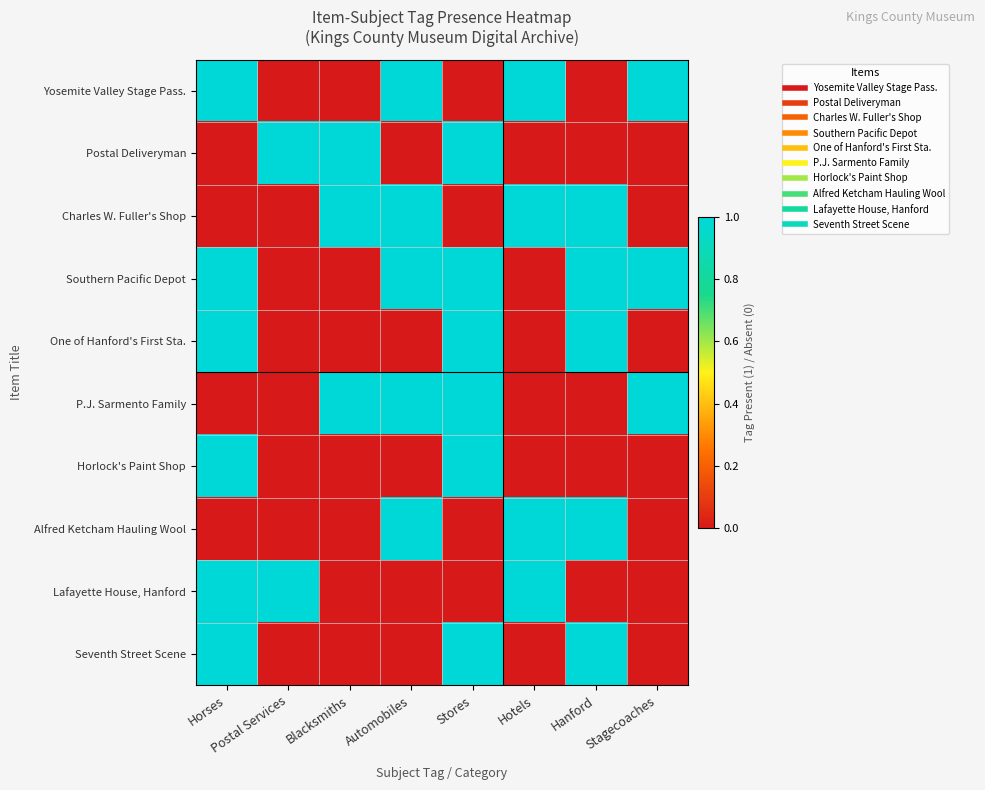

At which category is the sum across all series the highest?

Horses